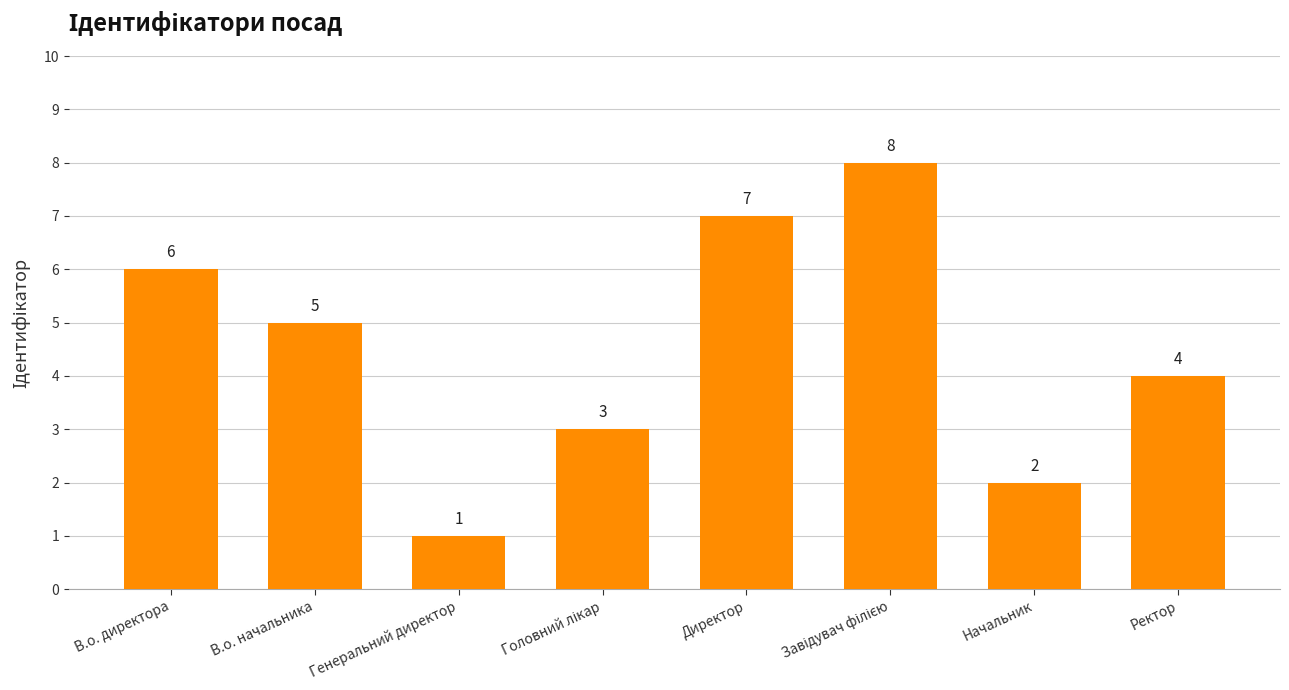

Reading right to left, list all the values displayed in this chart.

4	2	8	7	3	1	5	6